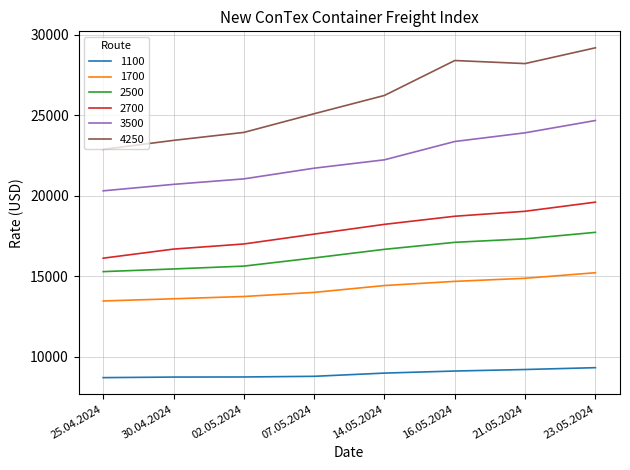

What are all the series names shown in the legend?

1100, 1700, 2500, 2700, 3500, 4250